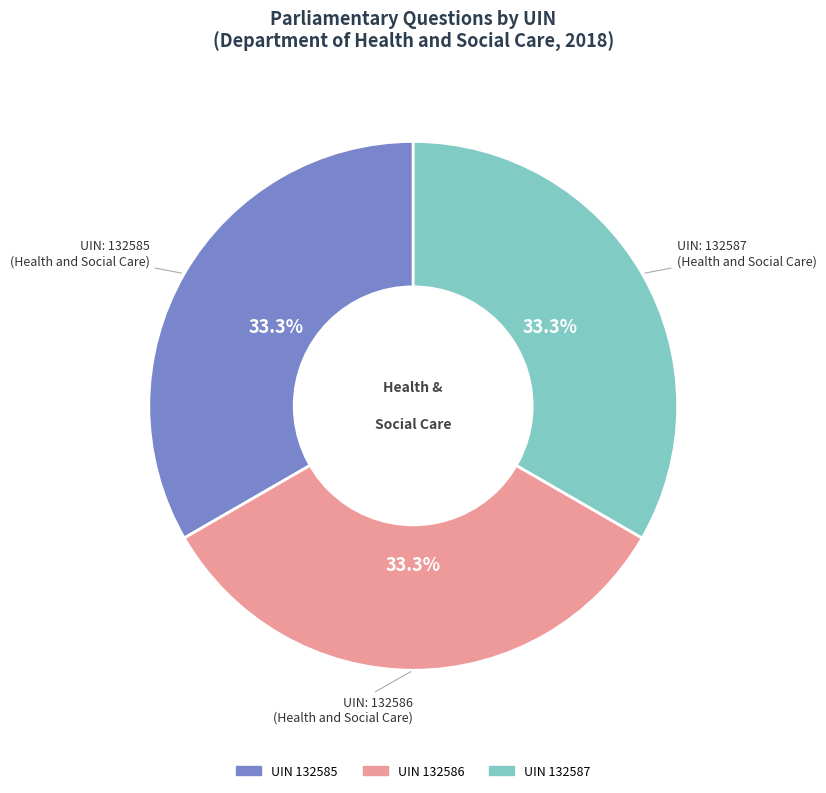

Does any single category account for the majority?

No